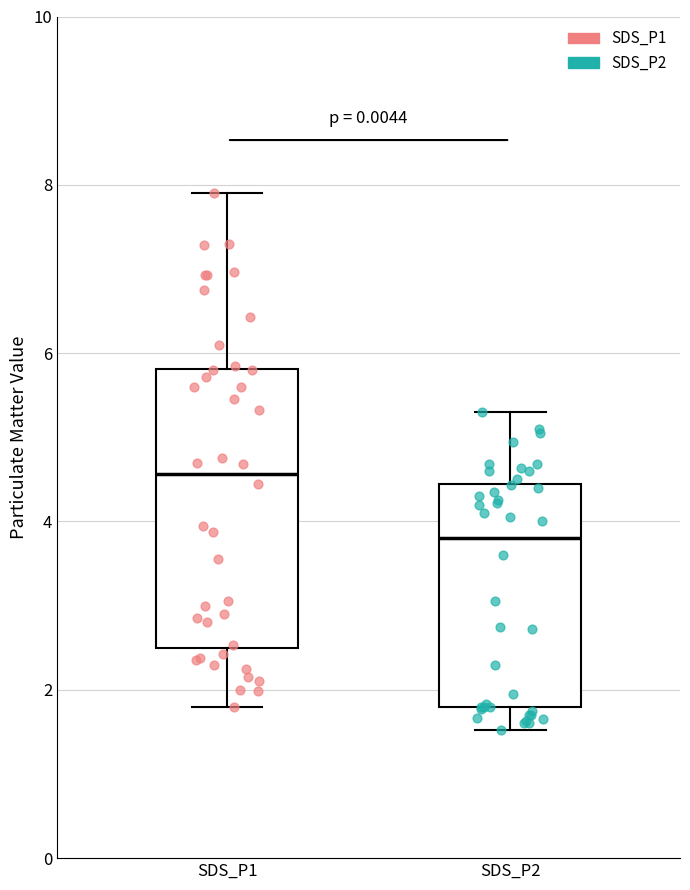

Reading left to right, read every box against the y-axis: the position of its median line, the range the box covers, and the ends of its whiskers. The values are not printed on the chart, so give them approximately, as read against the axis.

SDS_P1: median 4.6, box 2.6 to 5.8, whiskers 1.8 to 8.0
SDS_P2: median 3.8, box 1.8 to 4.4, whiskers 1.6 to 5.4